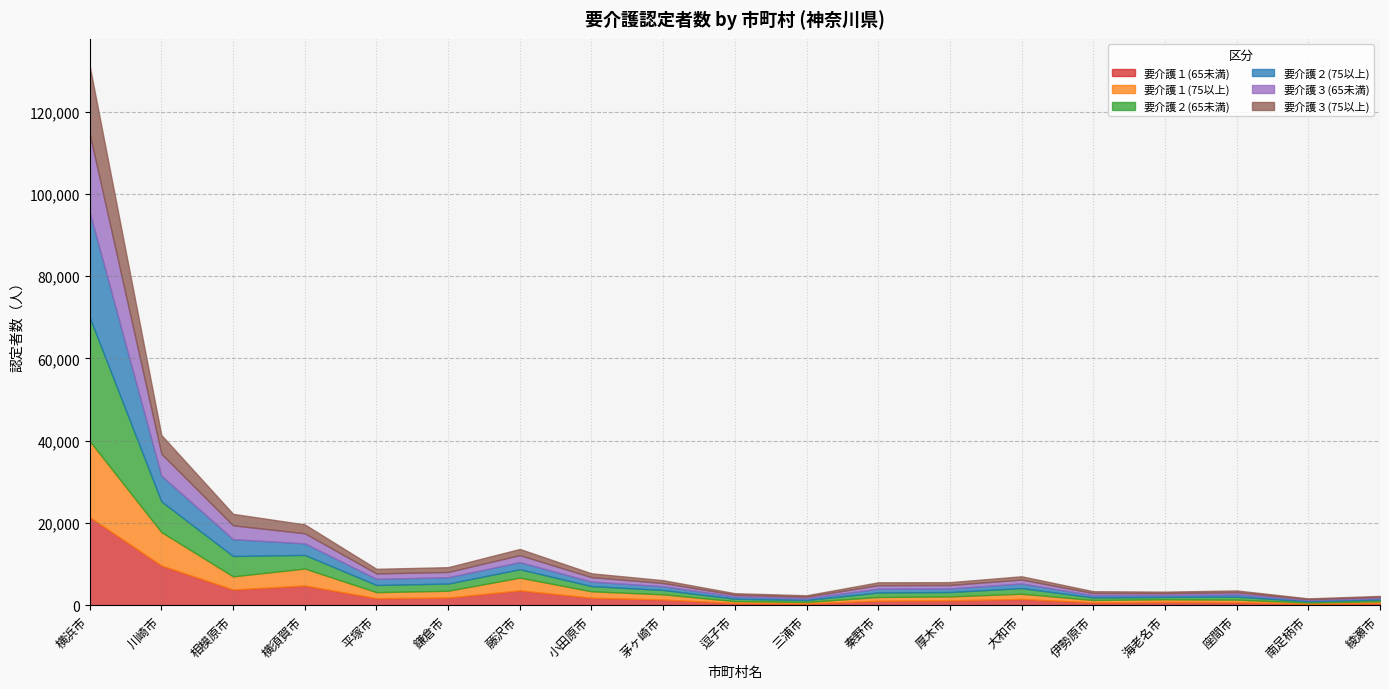

What is the difference between the maximum and minimum values in the 要介護３(75以上) series?

16328